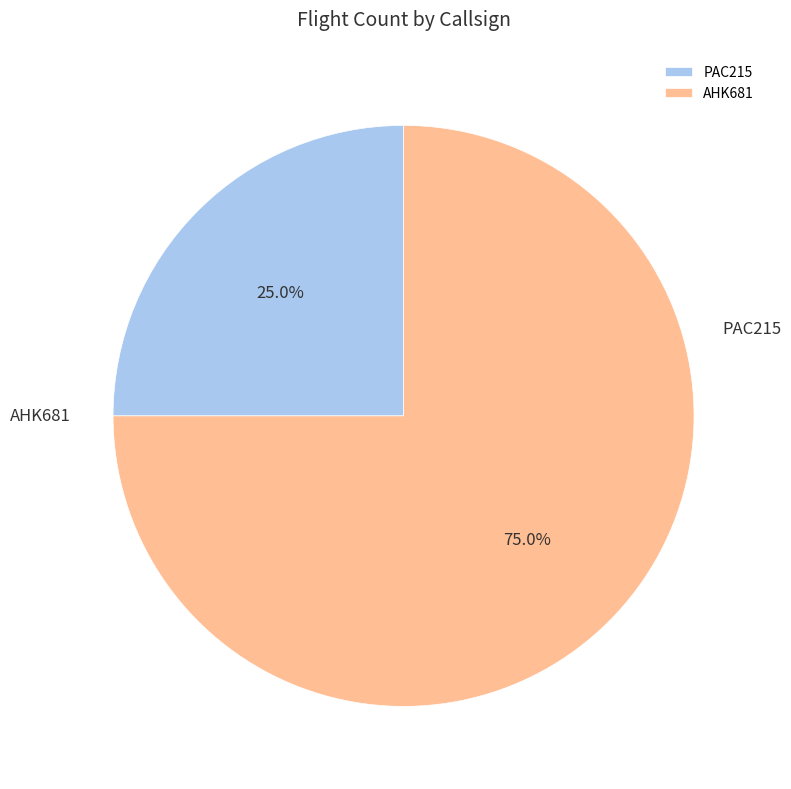

Combined, what portion of the pie is AHK681 and PAC215?

100.0%